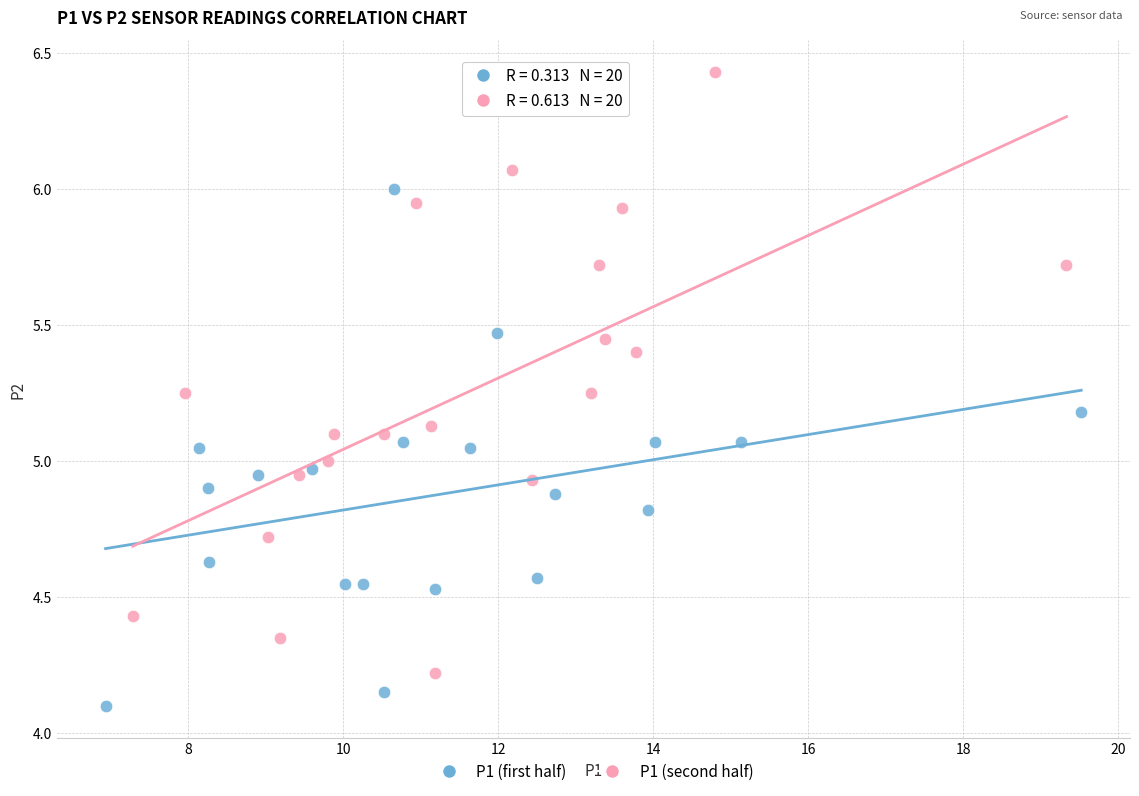

What are all the series names shown in the legend?

P1 (first half), P1 (second half)